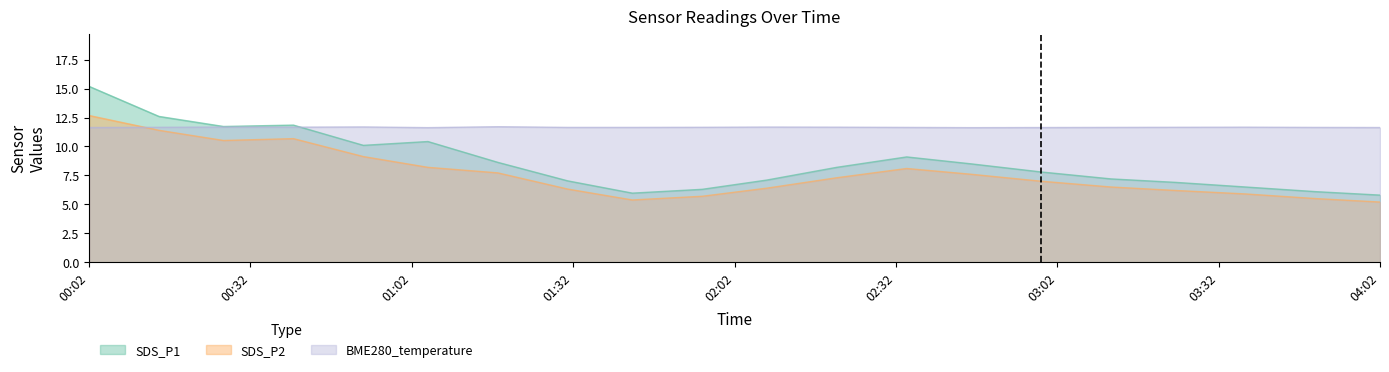

Reading left to right, list all the values displayed in this chart.

SDS_P1: 15.2	12.6	11.7	11.8	10.1	10.4	8.6	7.0	6.0	6.3	7.1	8.2	9.1	8.5	7.8	7.2	6.9	6.5	6.1	5.8
SDS_P2: 12.7	11.4	10.5	10.7	9.1	8.2	7.7	6.3	5.4	5.7	6.4	7.3	8.1	7.6	7.0	6.5	6.2	5.9	5.5	5.2
BME280_temperature: 11.6	11.7	11.7	11.7	11.7	11.6	11.7	11.7	11.7	11.7	11.7	11.7	11.7	11.6	11.6	11.7	11.7	11.7	11.7	11.6